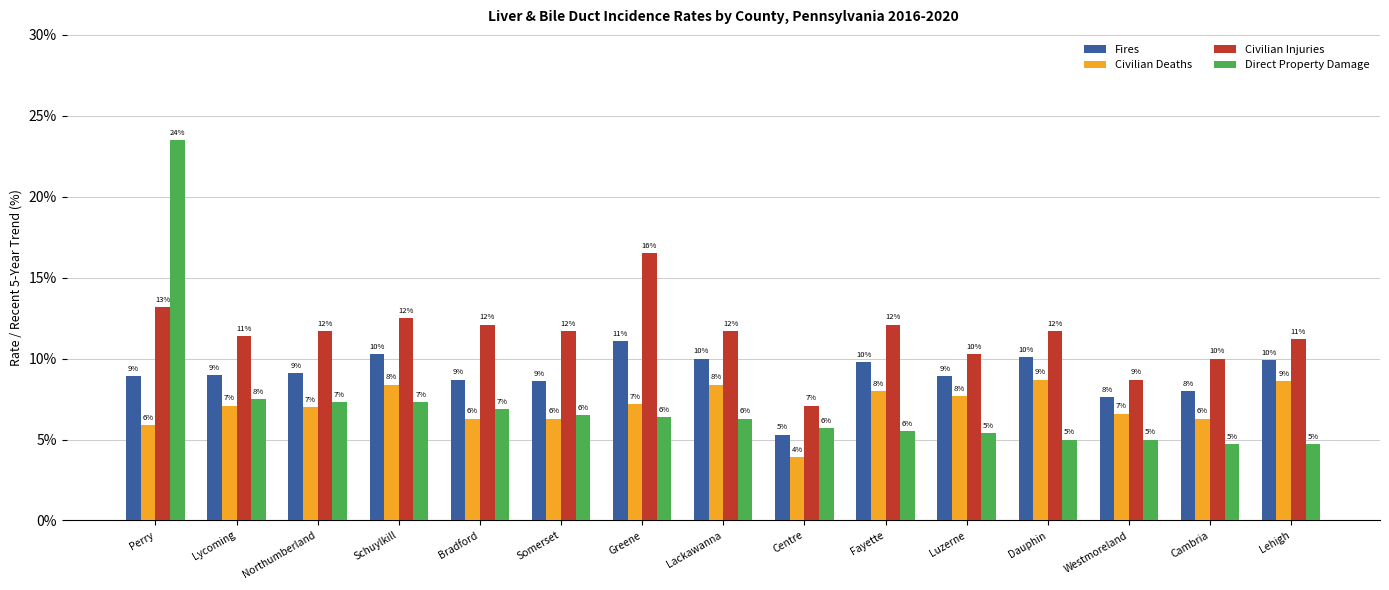

What is the difference between the maximum and minimum values in the Civilian Deaths series?

4.8